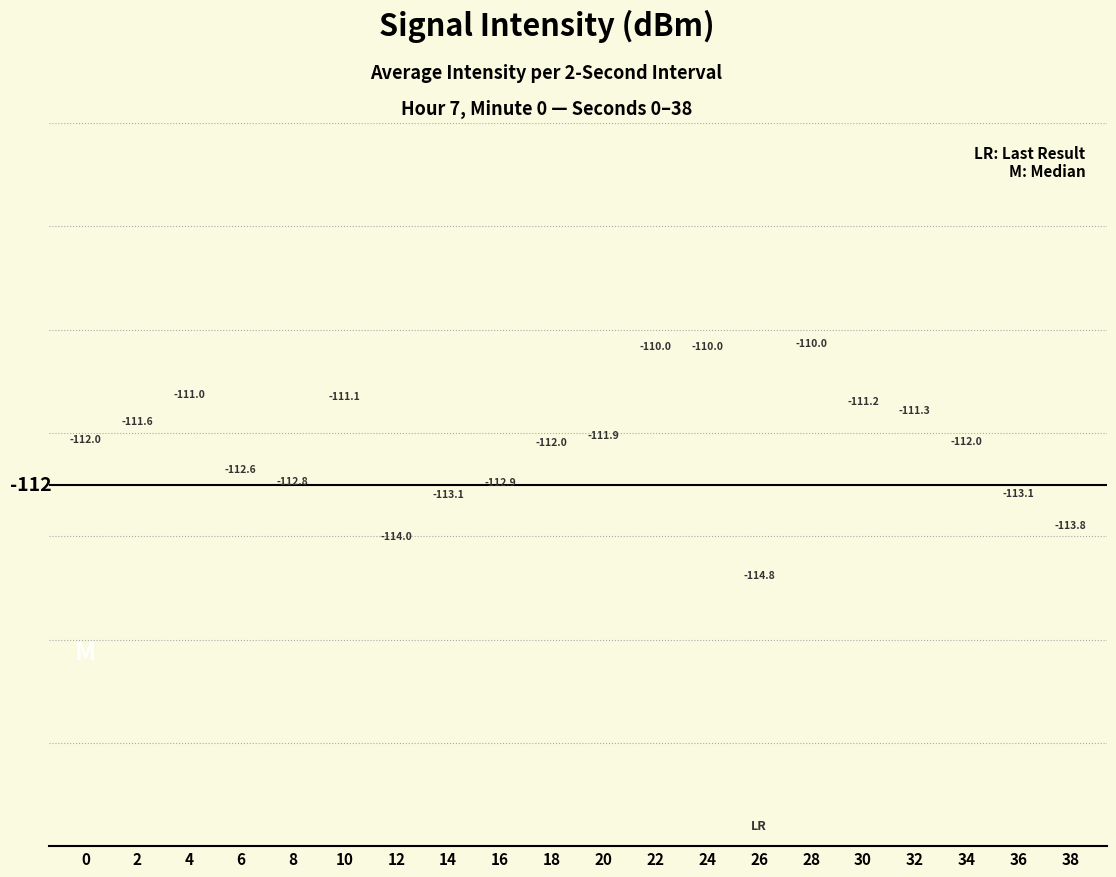

Does the chart contain stacked bars?

No